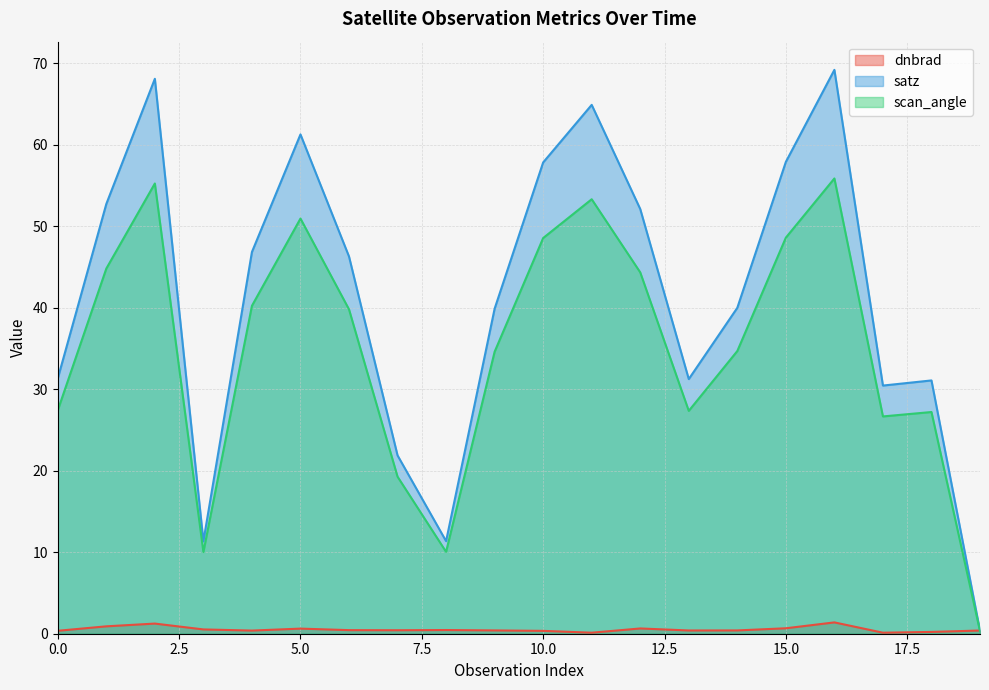

The value of scan_angle at 8 is 4.6. True or false?

False